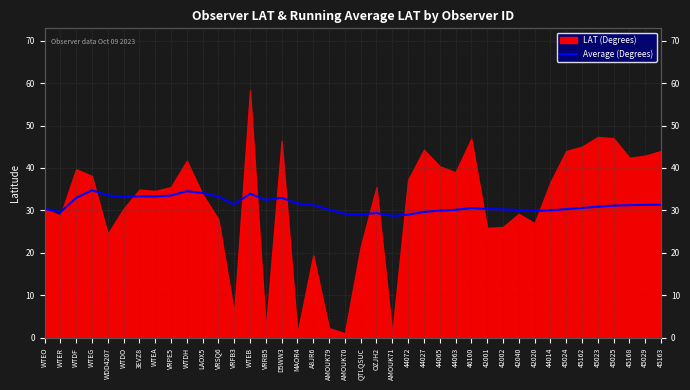

What position from the left is VRPE5?

9